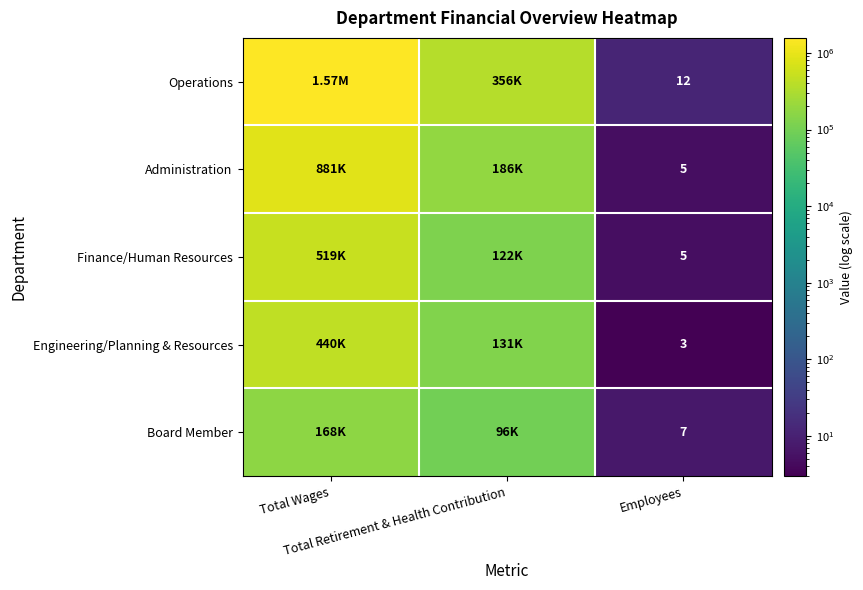

At which label is Board Member closest to 84203?

Total Retirement & Health Contribution